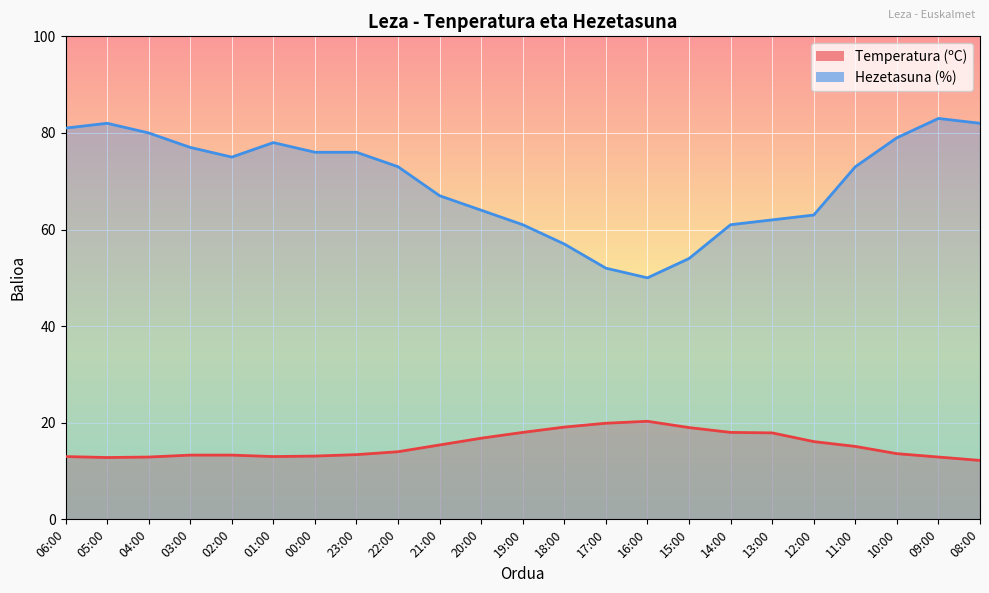

Reading right to left, extract all data points from this chart.

Temperatura (ºC): 12.2	12.9	13.6	15.1	16.1	17.9	18.0	19.0	20.3	19.9	19.1	18.0	16.8	15.4	14.0	13.4	13.1	13.0	13.3	13.3	12.9	12.8	13.0
Hezetasuna (%): 82.0	83.0	79.0	73.0	63.0	62.0	61.0	54.0	50.0	52.0	57.0	61.0	64.0	67.0	73.0	76.0	76.0	78.0	75.0	77.0	80.0	82.0	81.0